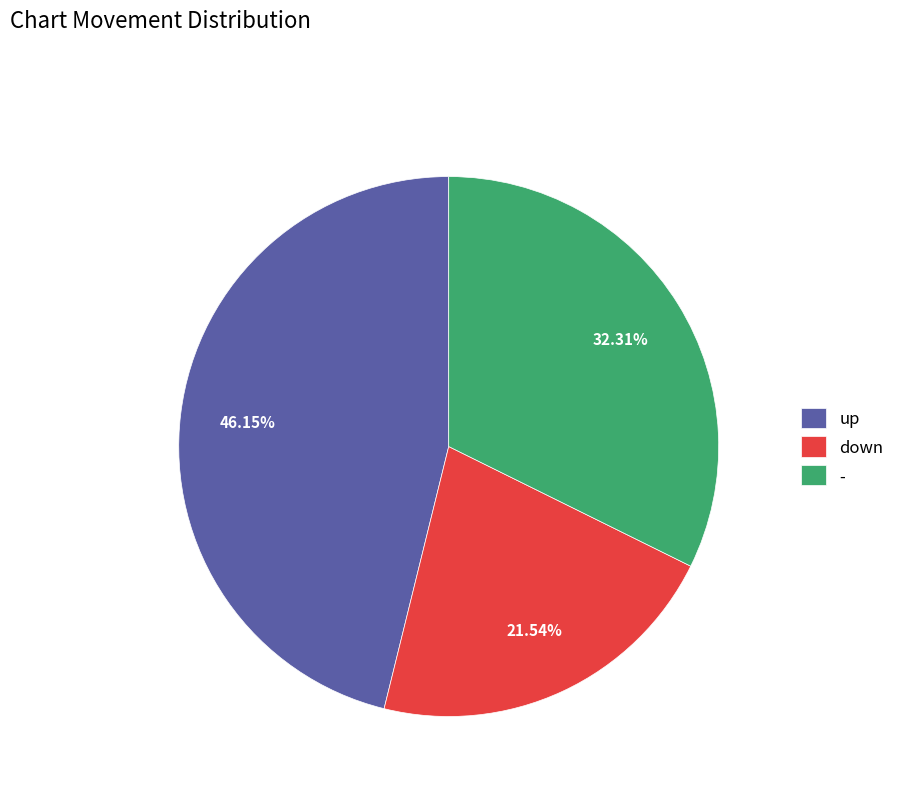

True or false: - accounts for 32% of the total.

True